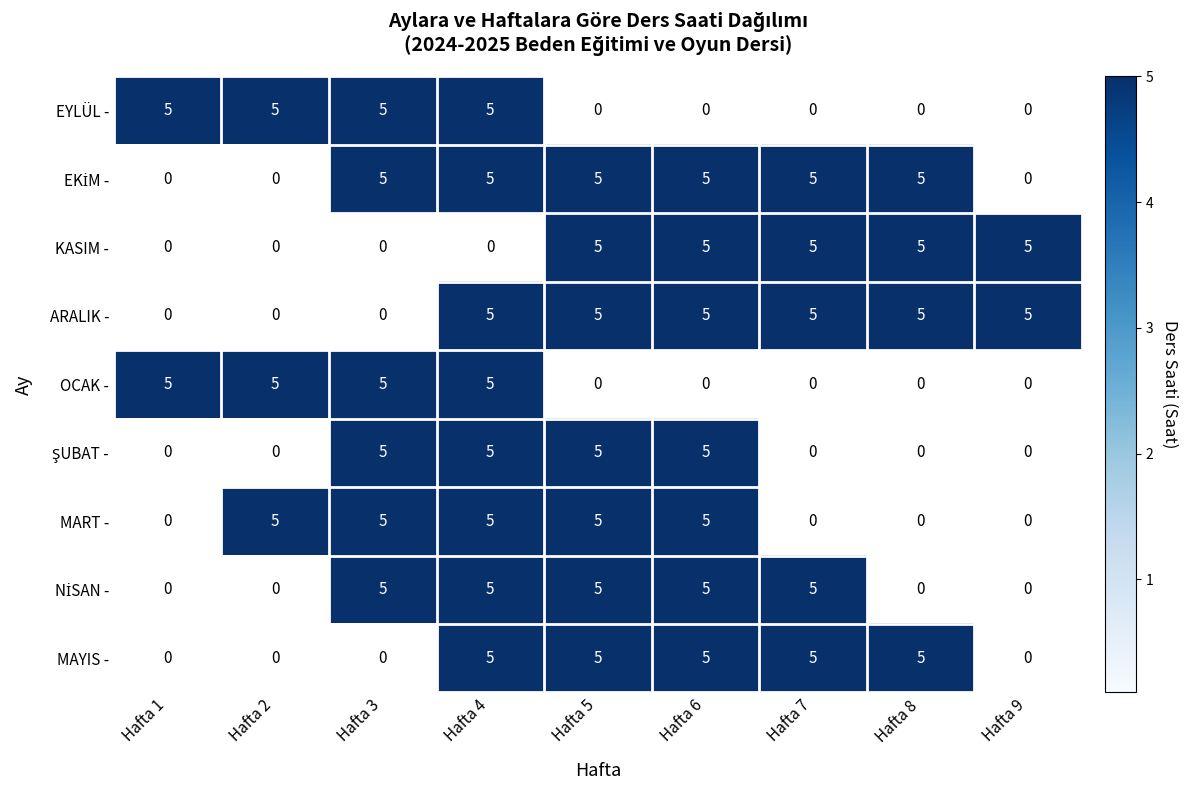

How many MAYIS - values are between 0 and 5?

9